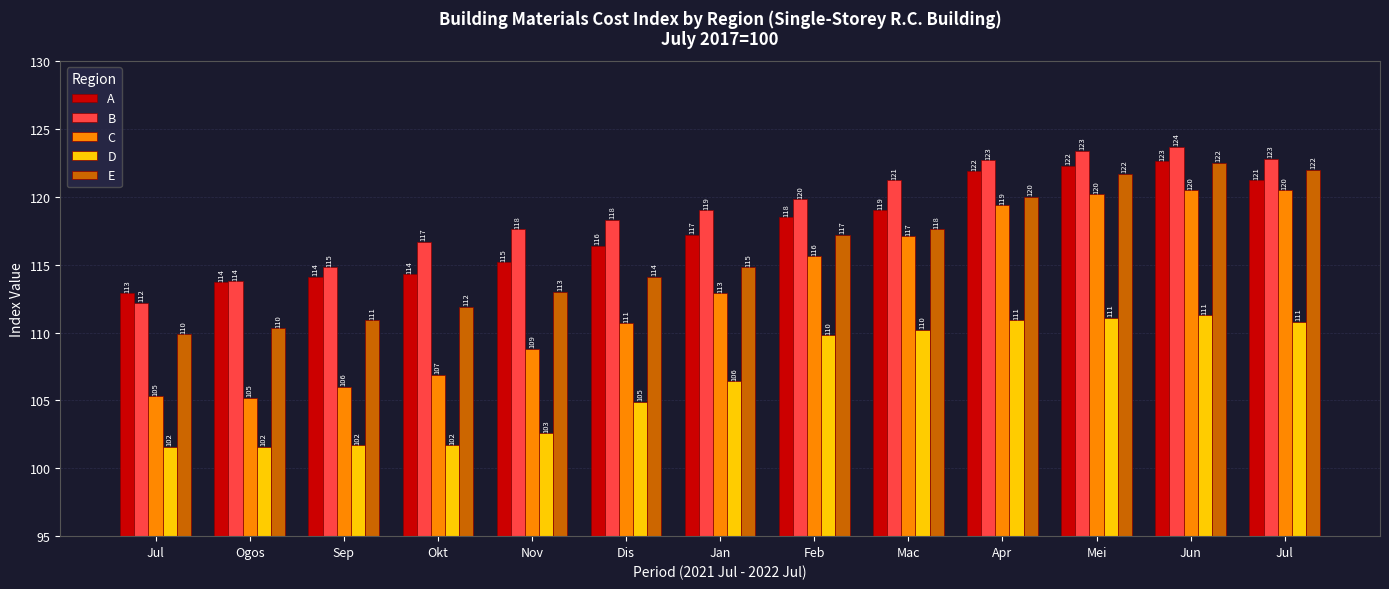

Which series has the widest spread of values?

C